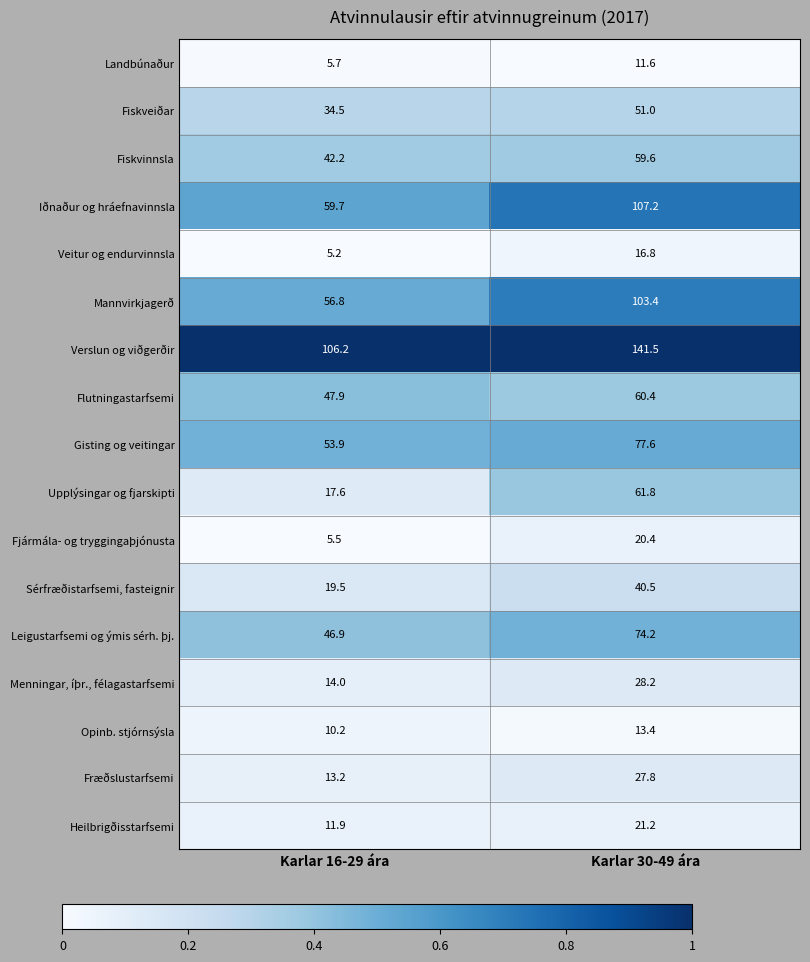

What is the sum of all Opinb. stjórnsýsla values?

23.6